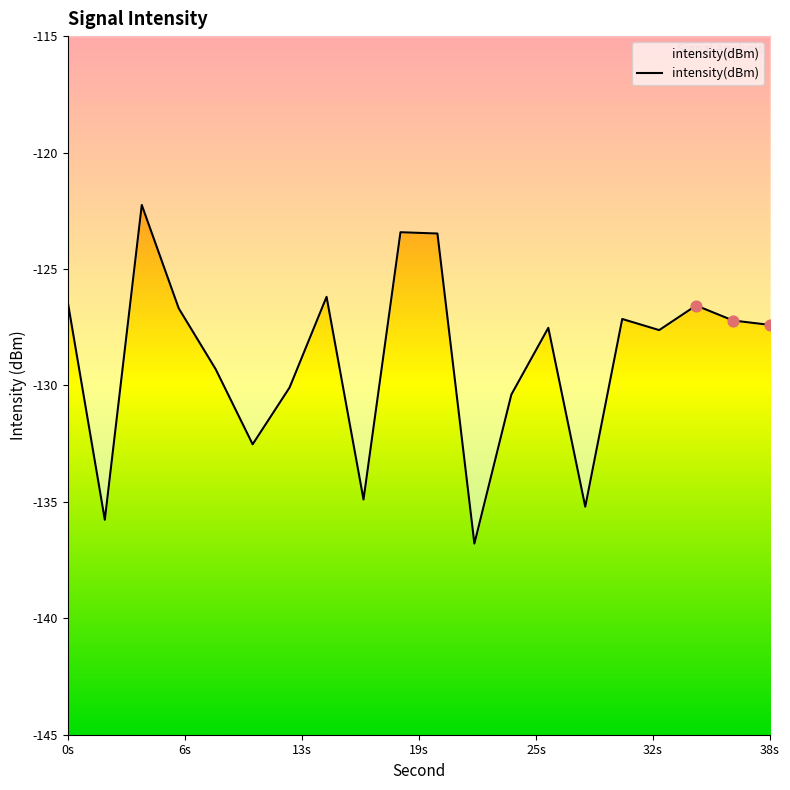

What is the change in value from 34 to 36?

-0.6